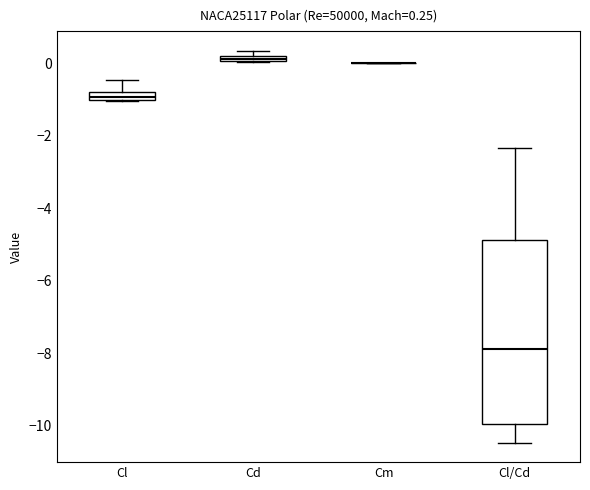

Comparing the boxes themselves (not the whiskers), which one is the tallest?

Cl/Cd